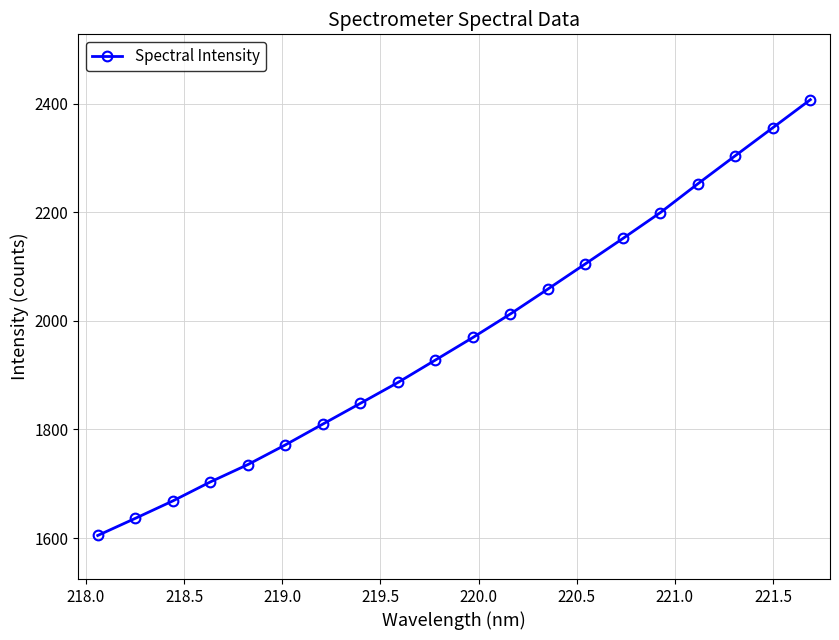

What is the difference between the second highest and minimum values?

751.3